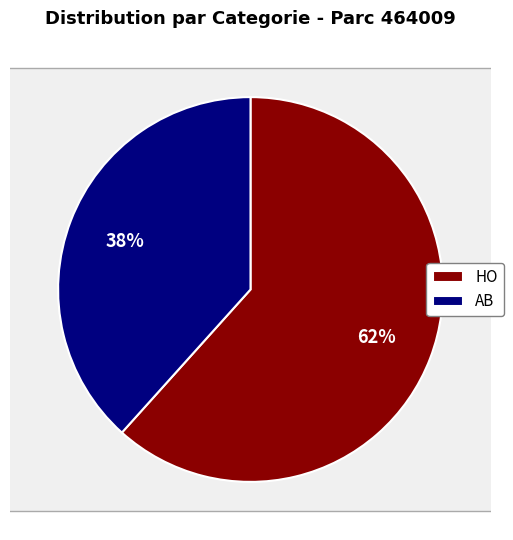

Rank the categories by value from highest to lowest.

HO, AB